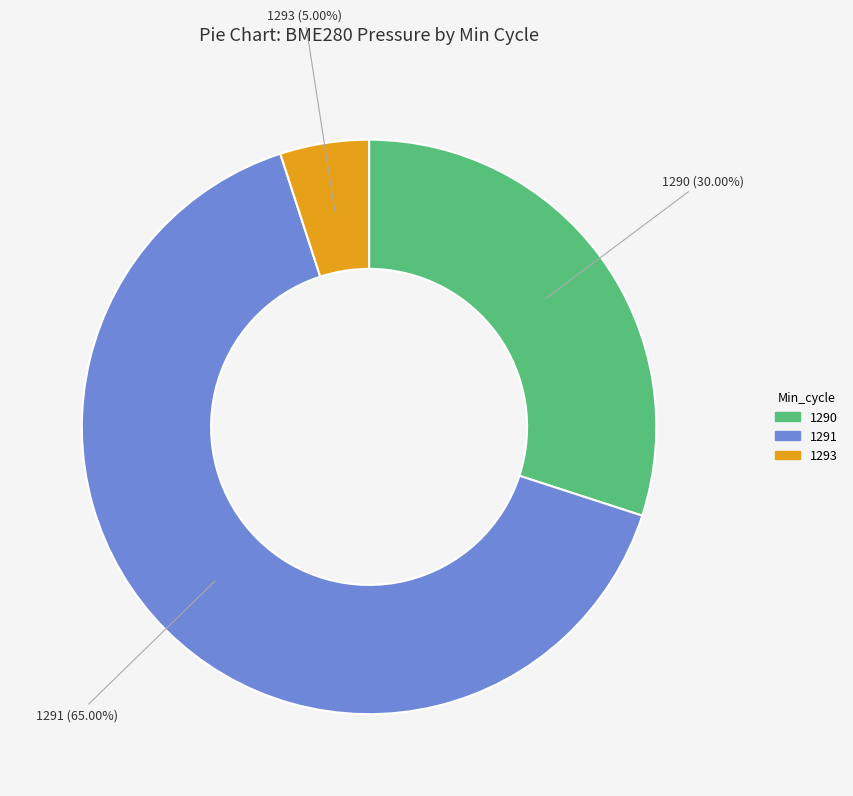

Is there any slice that represents more than half of the pie?

Yes